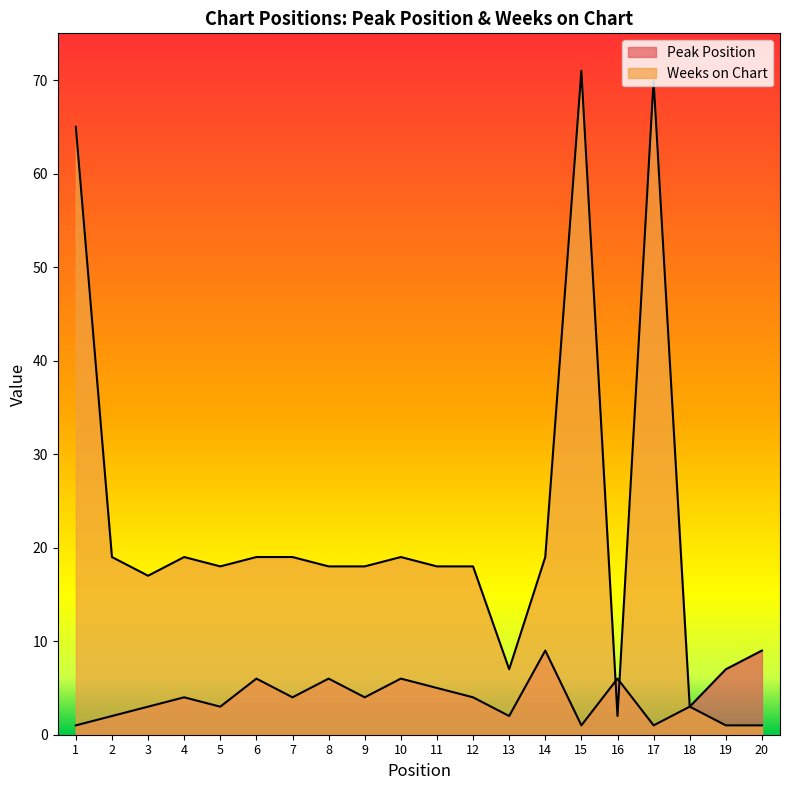

List the series in order of their peak value, highest first.

Weeks on Chart, Peak Position